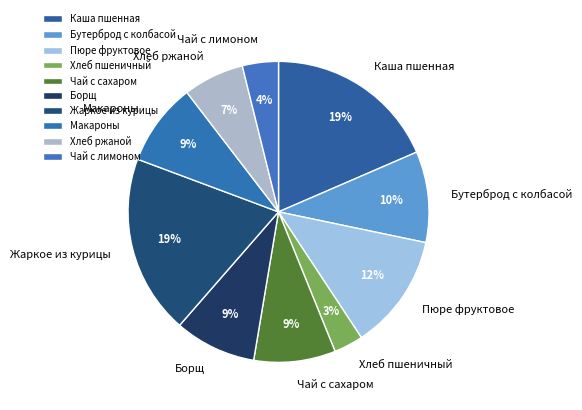

Combined, do Хлеб пшеничный and Жаркое из курицы account for over 50%?

No